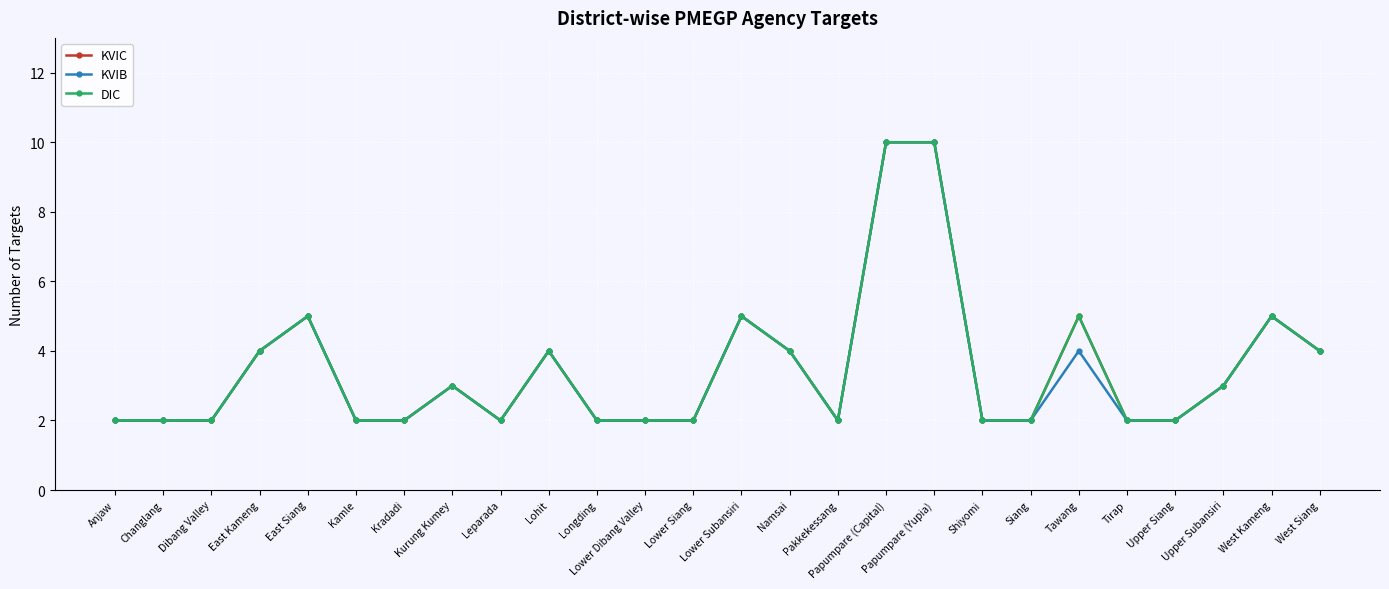

In KVIC, how many points are lower than both neighbors (excluding endpoints)?

2